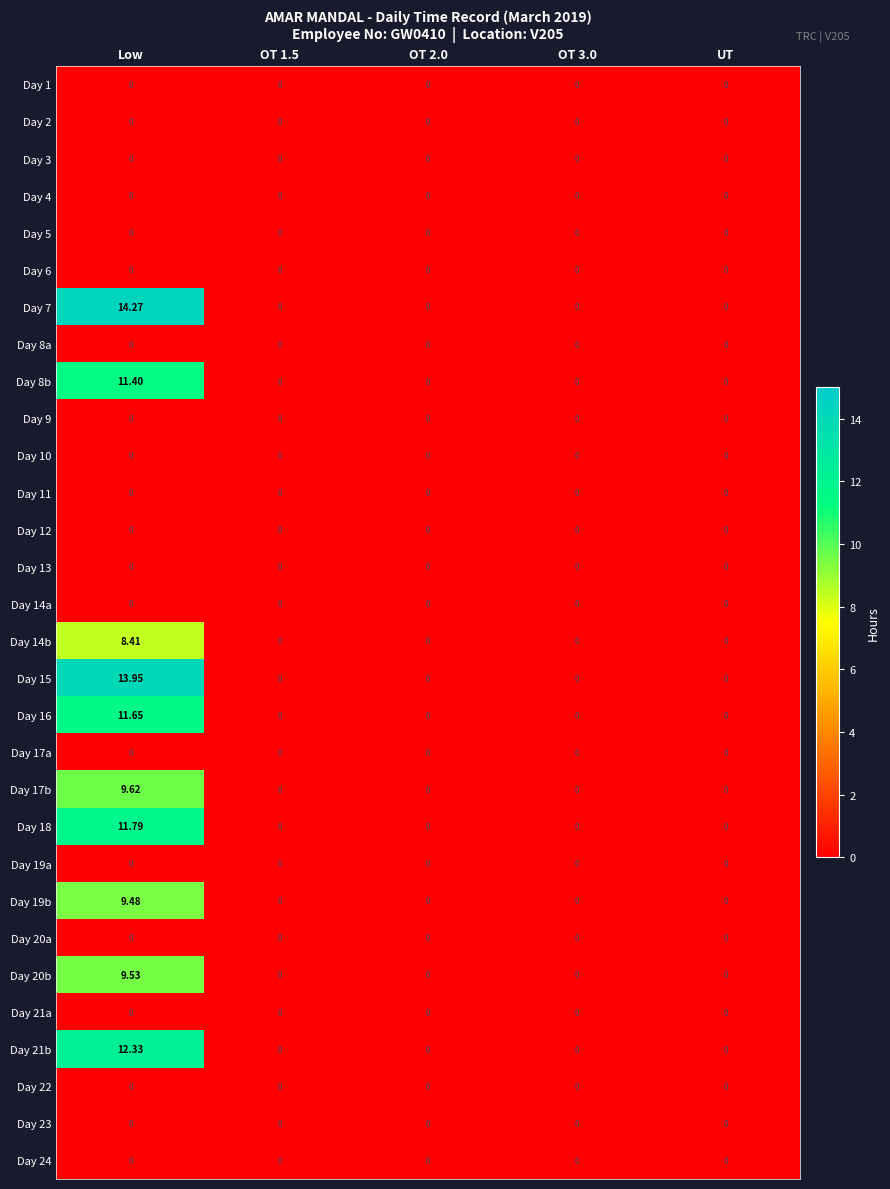

Which category has the highest value across all series?

Low